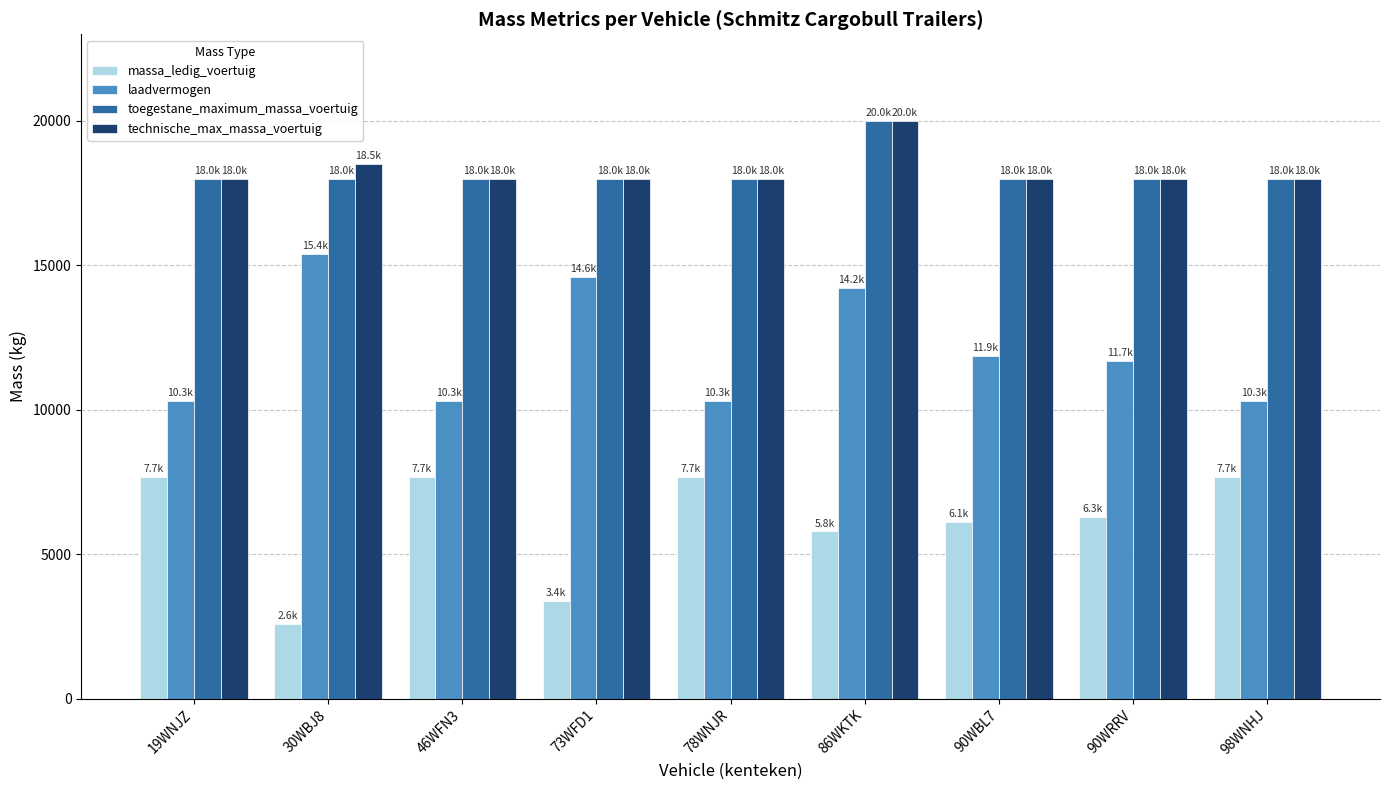

Which series changed the most between 86WKTK and 98WNHJ?

laadvermogen